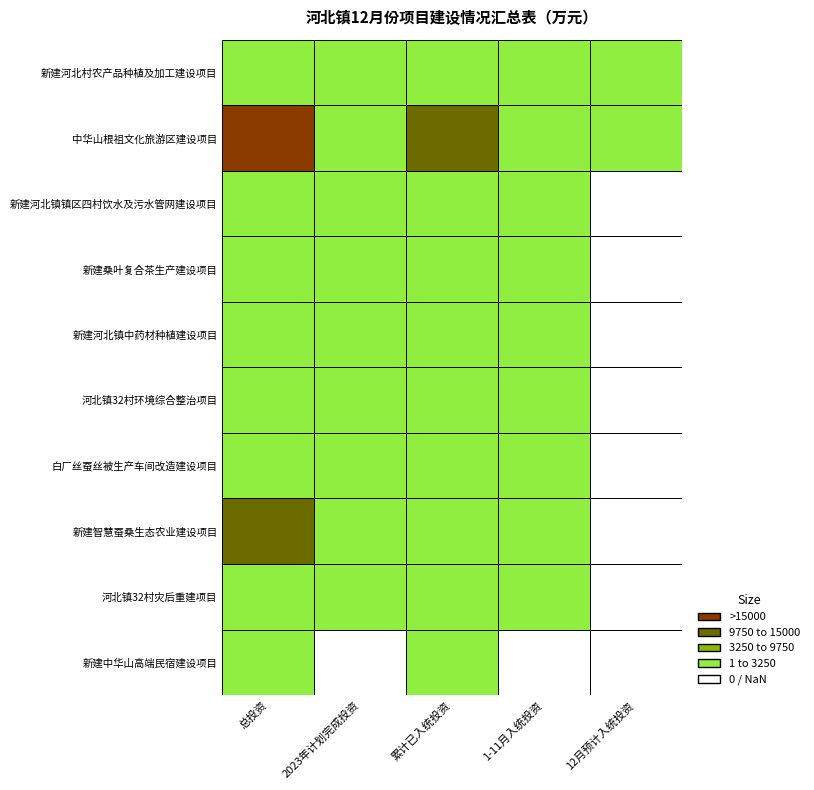

Count the number of data series in this chart.

10